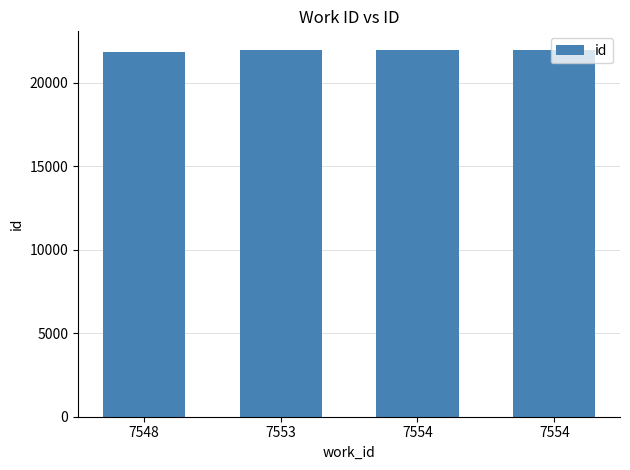

How many values are below 21973?

2